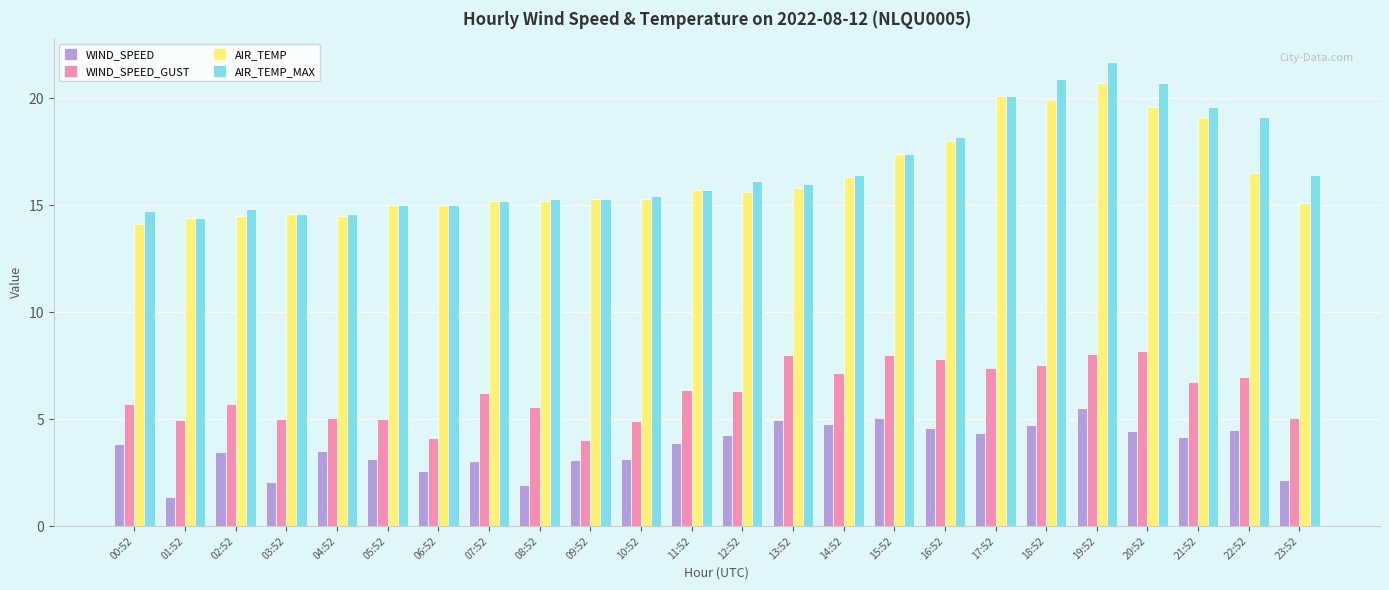

Read the AIR_TEMP_MAX value at 03:52.

14.6